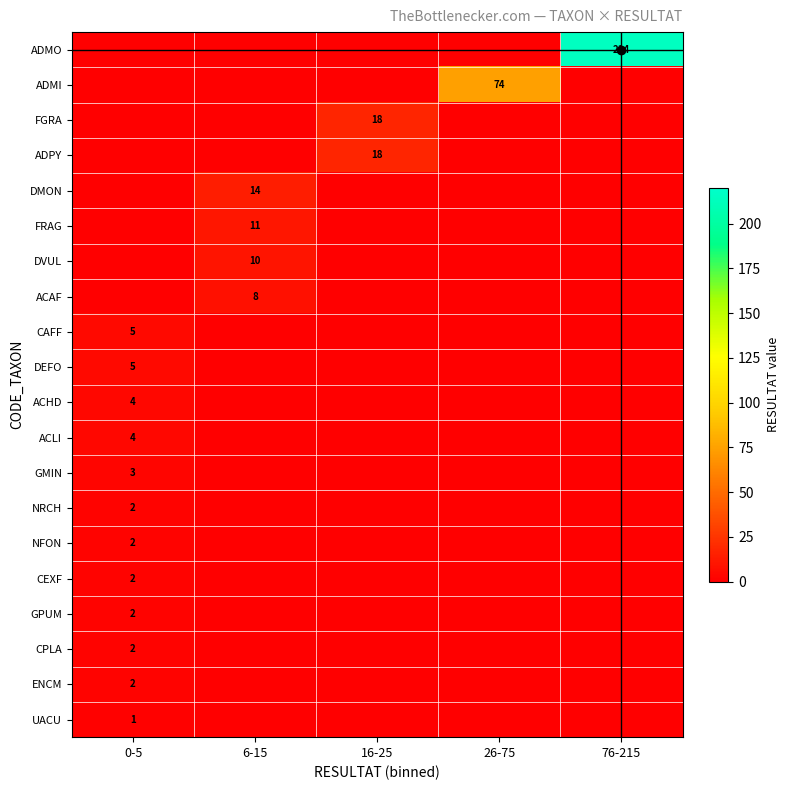

At which label is FRAG closest to 5?

0-5